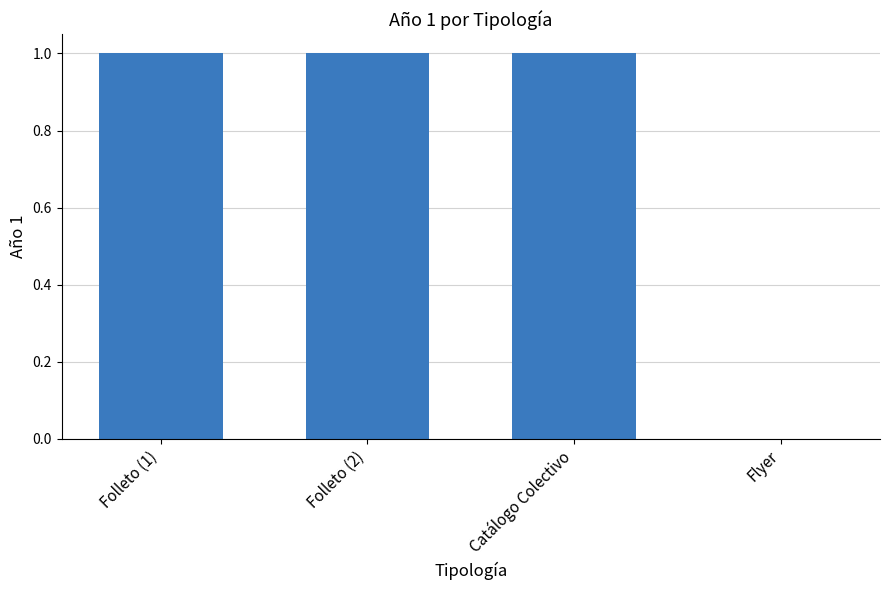

What is the sum of all values?

3